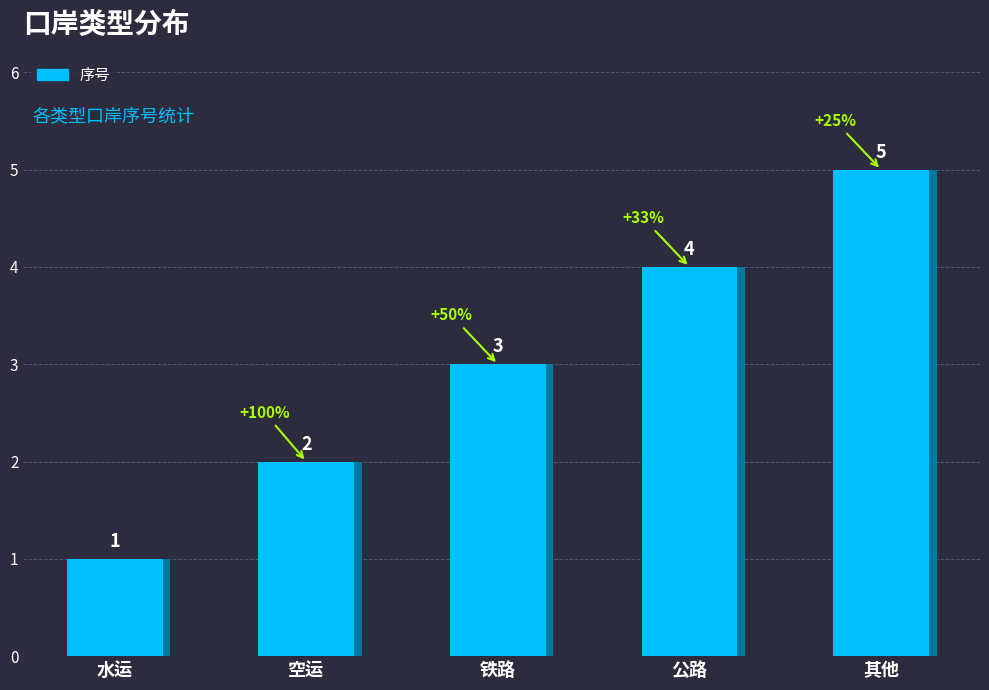

What is the value of the 5th bar from the left?

5